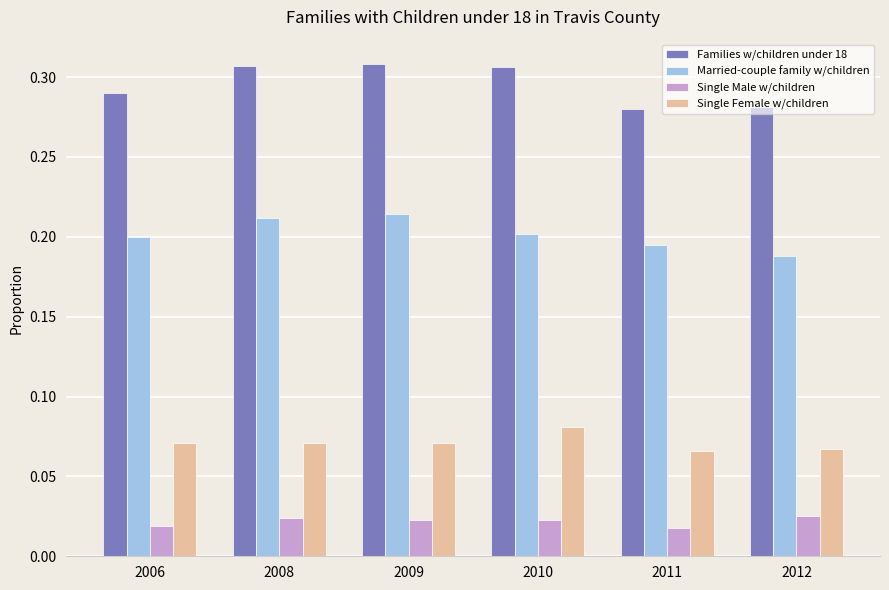

Is it true that Married-couple family w/children equals 0.3 at 2008?

False